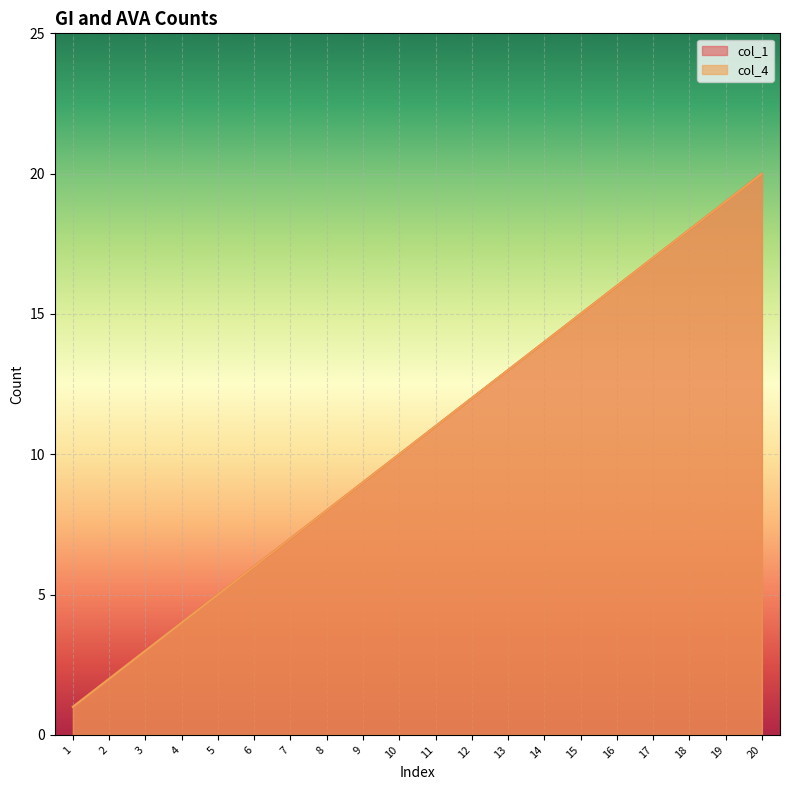

Rank the categories by col_4 value from lowest to highest.

1, 2, 3, 4, 5, 6, 7, 8, 9, 10, 11, 12, 13, 14, 15, 16, 17, 18, 19, 20